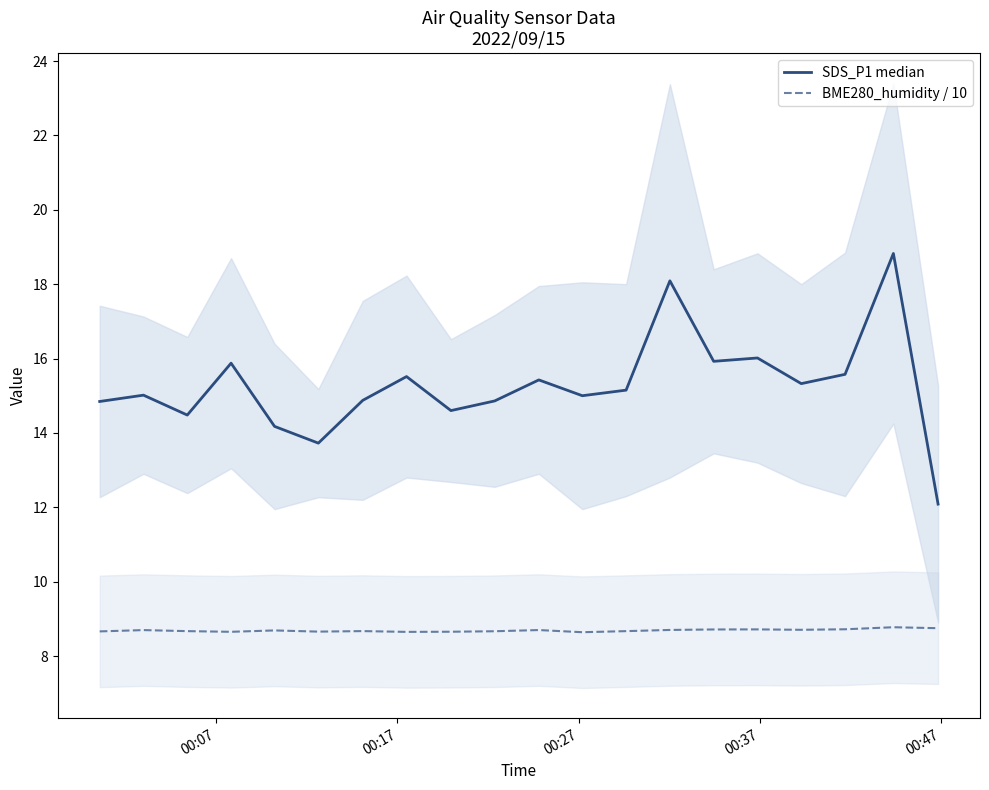

Which series has the largest range (max minus min)?

SDS_P1 median